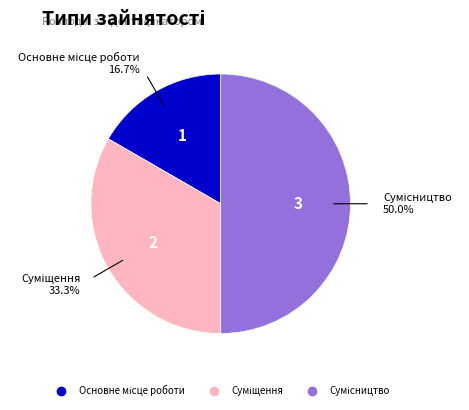

What is the largest slice in the pie chart?

Сумісництво